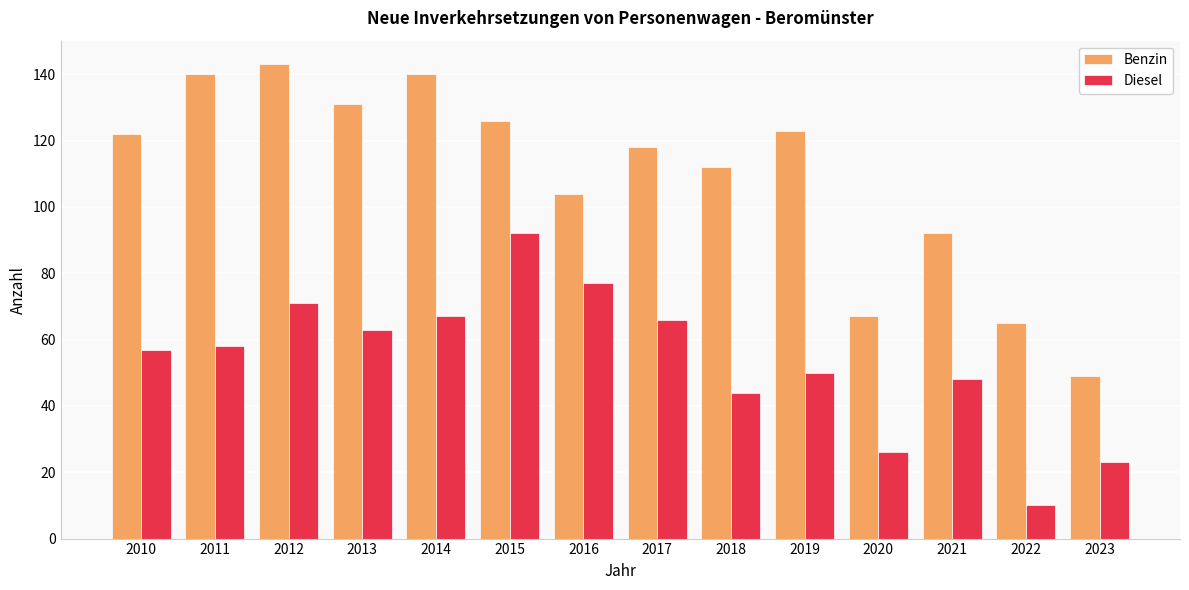

Is it true that Diesel equals 71 at 2012?

True